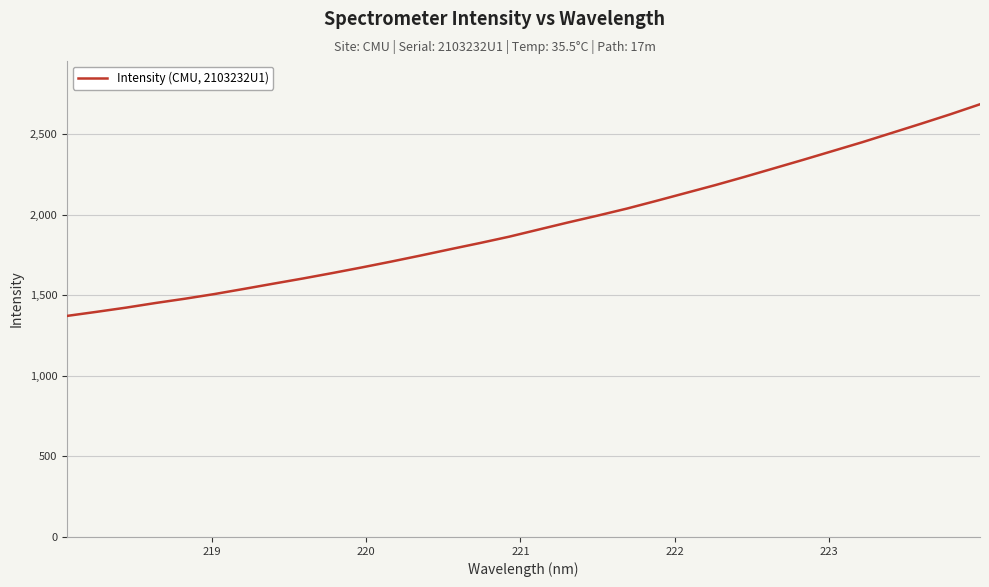

What is the difference between the maximum and minimum values?

1313.5